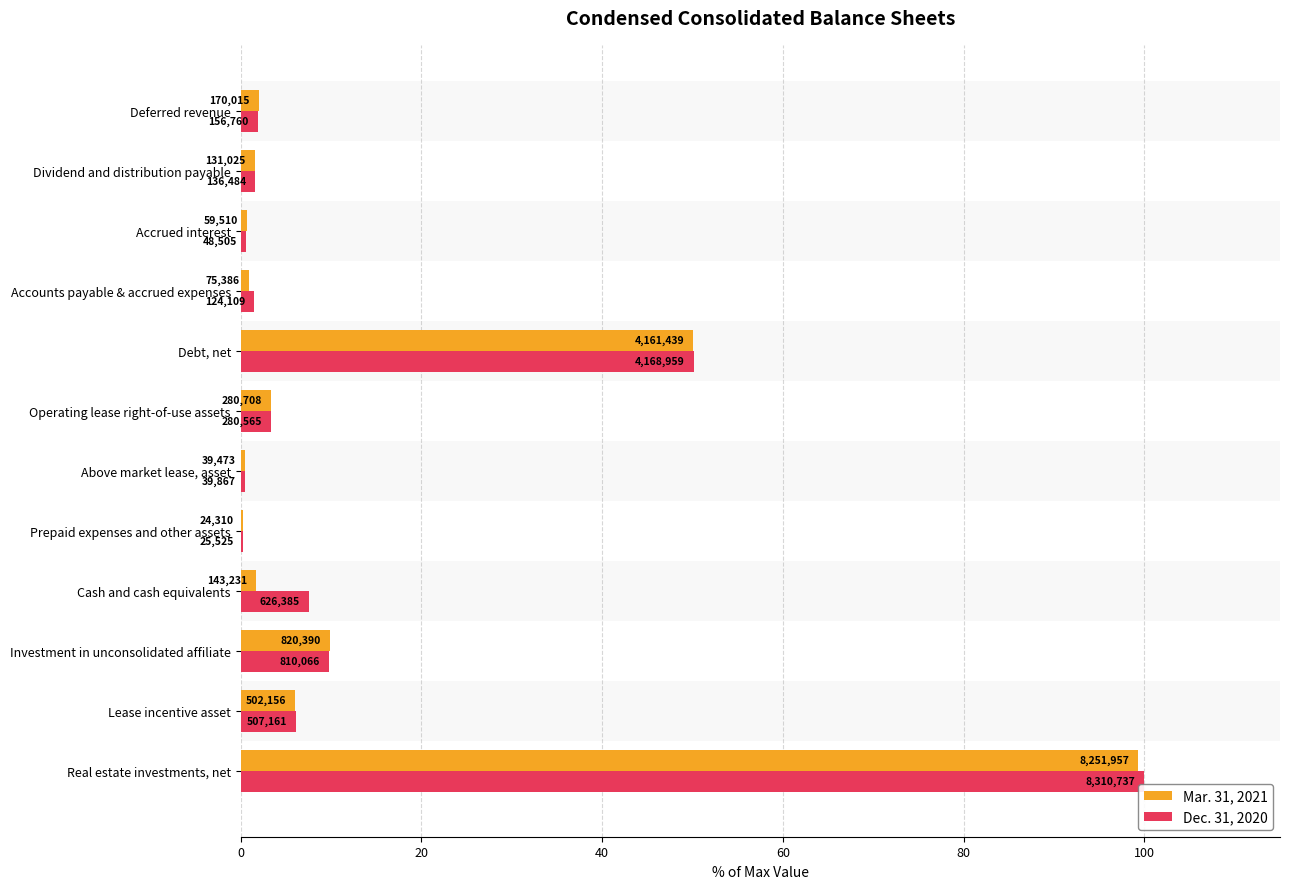

Which series has the largest total across all categories?

Dec. 31, 2020